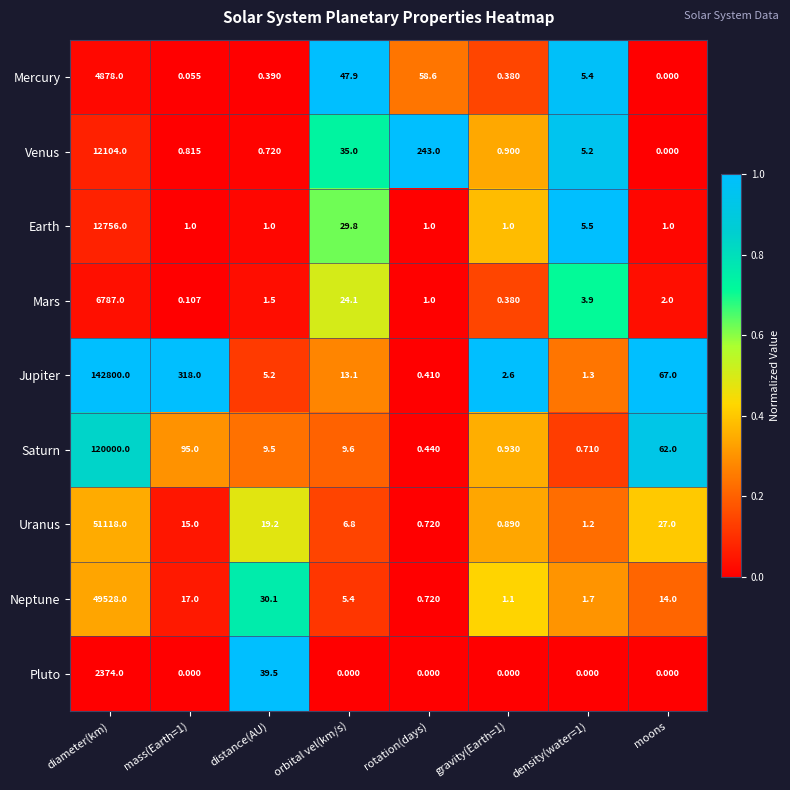

Which series has the largest range (max minus min)?

Jupiter